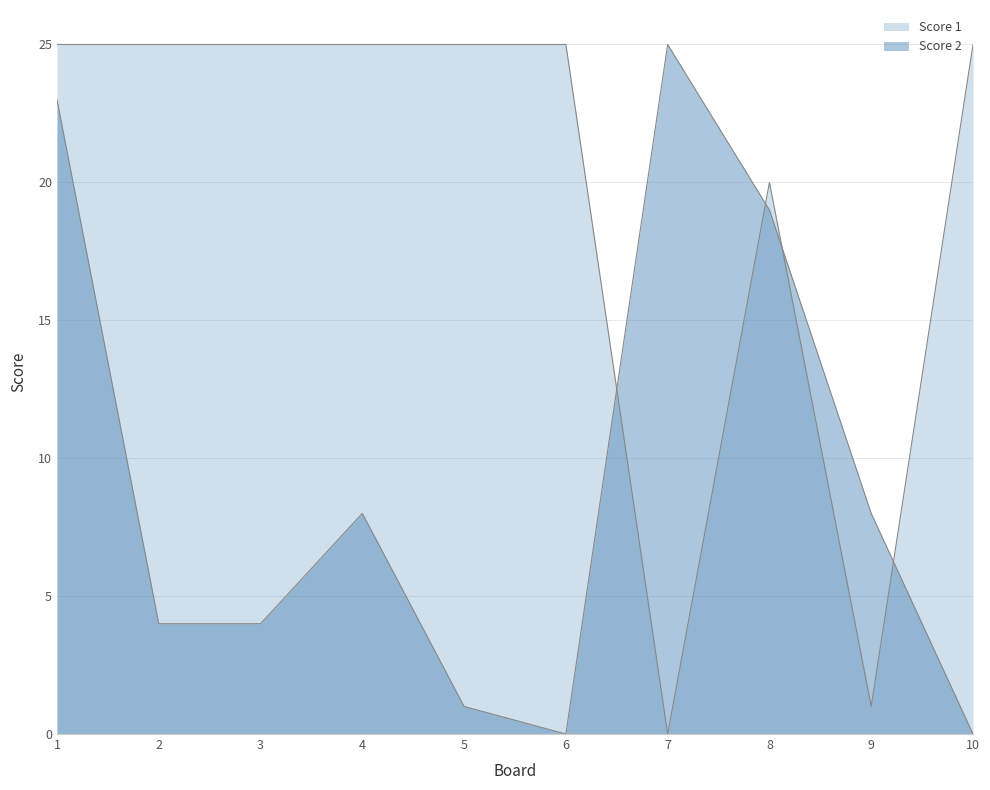

How many distinct data groups are displayed?

2